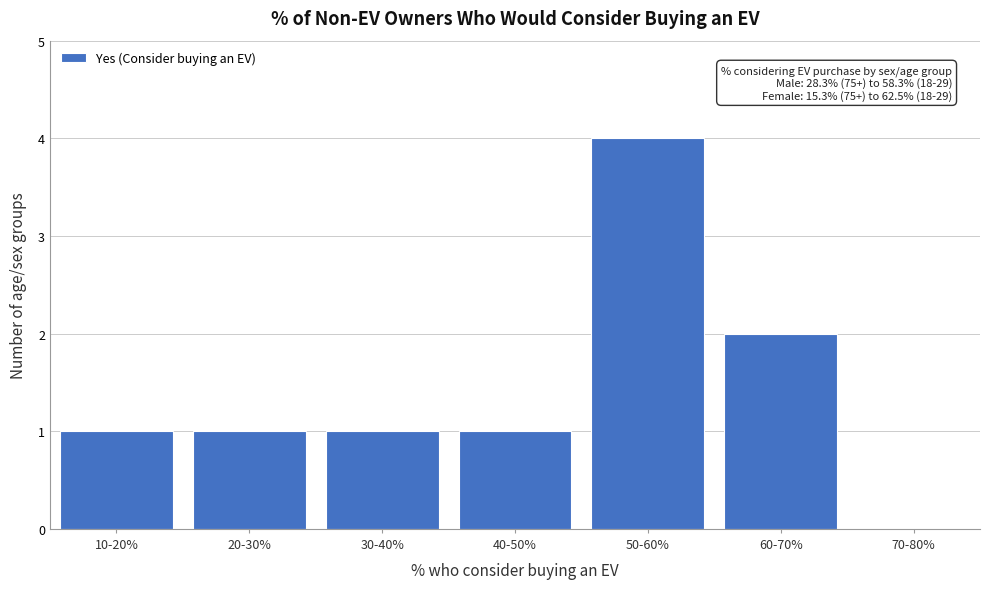

Reading right to left, what are all the values shown in this chart?

70-80%=0	60-70%=2	50-60%=4	40-50%=1	30-40%=1	20-30%=1	10-20%=1